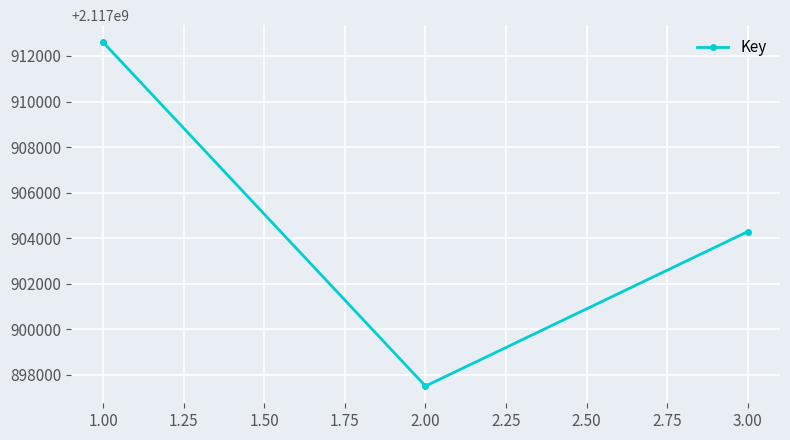

Reading left to right, list all the values displayed in this chart.

2117912599	2117897497	2117904284